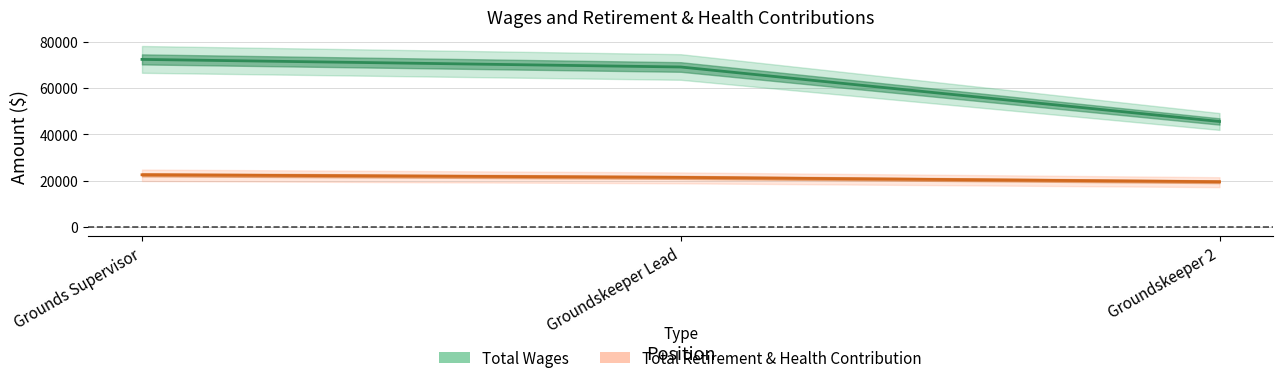

Is it true that Total Wages equals 21140 at Grounds Supervisor?

False